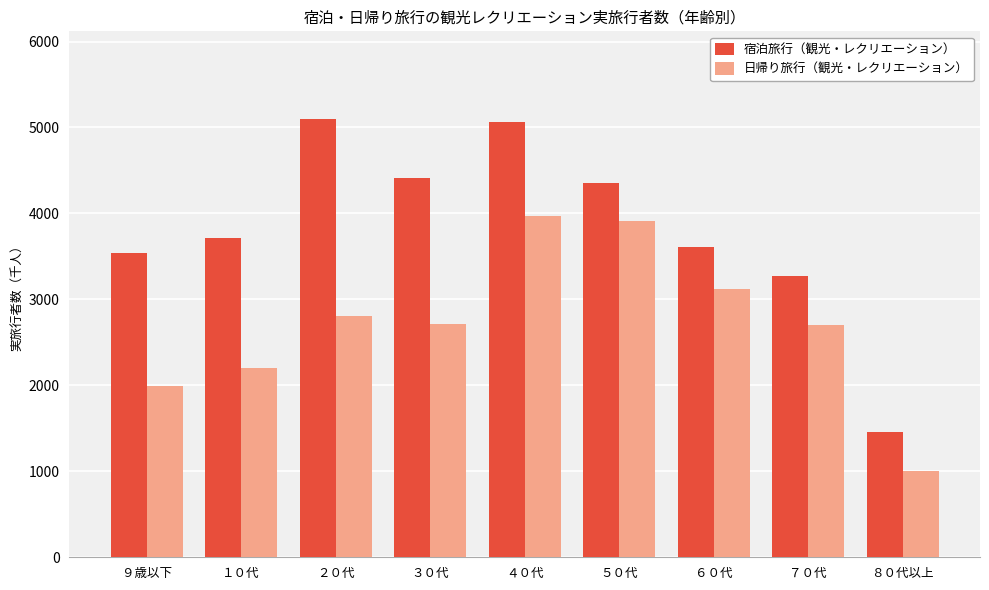

What is the sum of the 日帰り旅行（観光・レクリエーション） values at ２０代 and ７０代?

5507.2